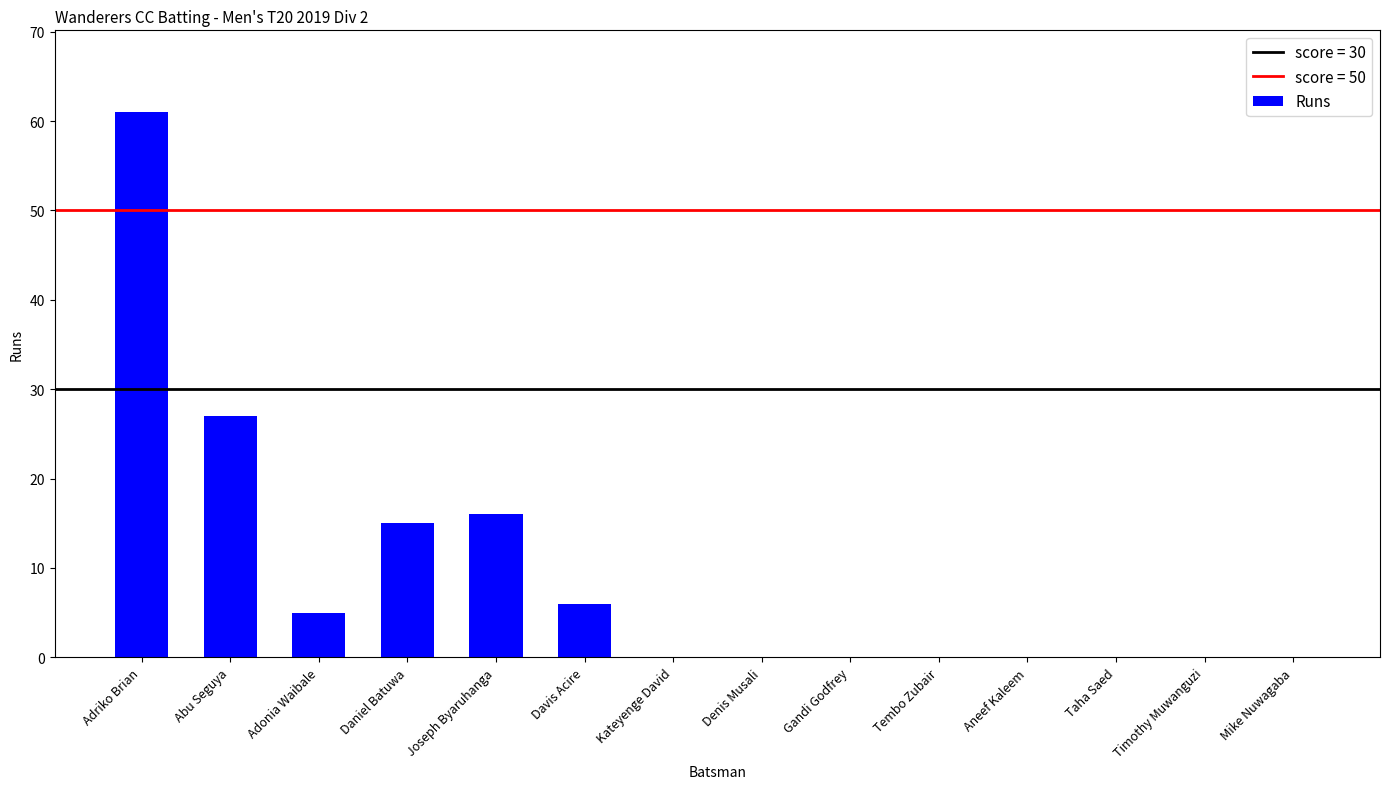

Between Mike Nuwagaba and Adriko Brian, which is larger?

Adriko Brian